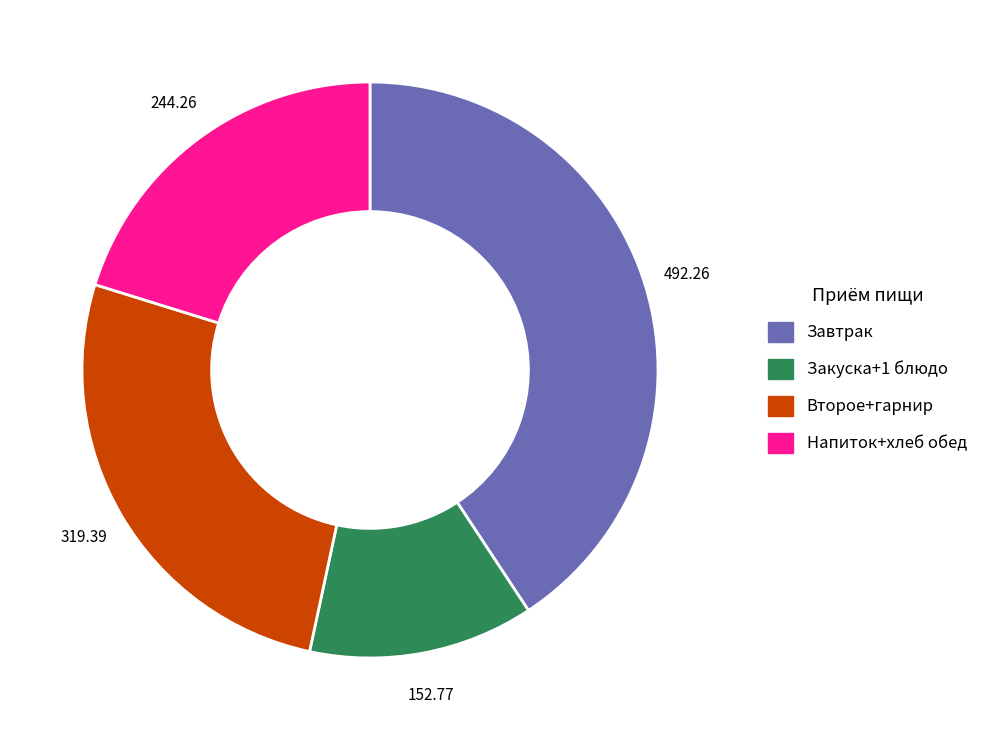

Does any single category account for the majority?

No